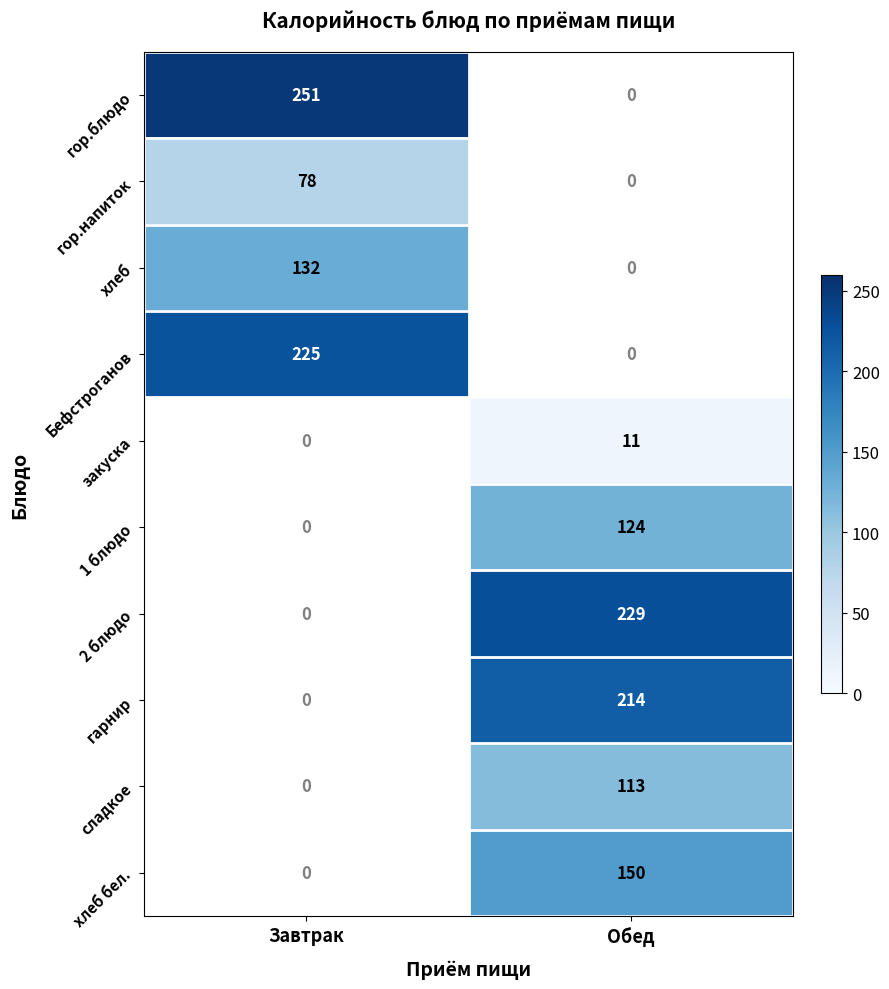

Which label corresponds to the smallest value in the chart?

Обед